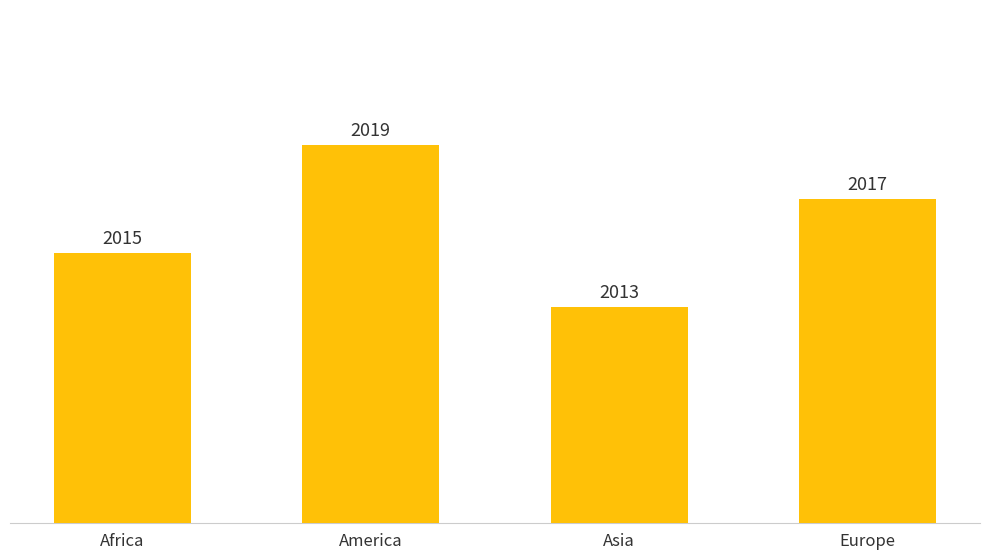

Where does the data first go above 2017?

America